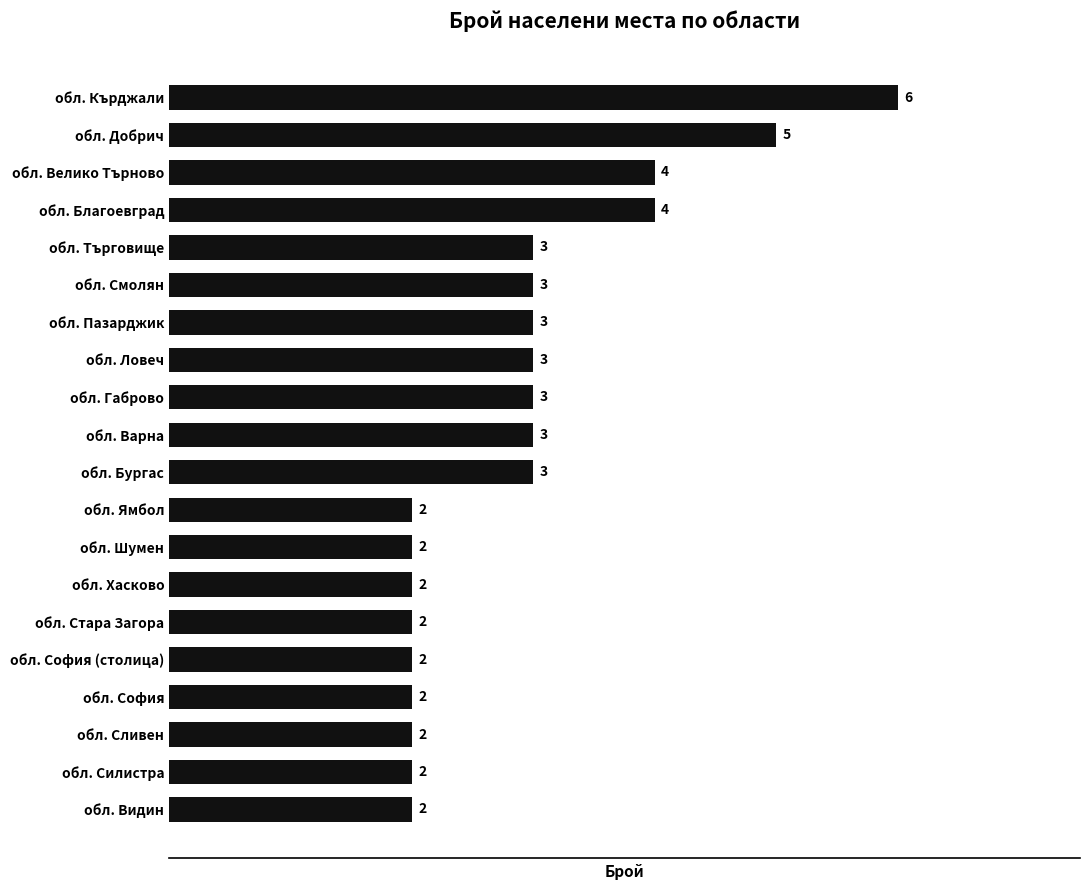

How many values are between 2 and 3?

16